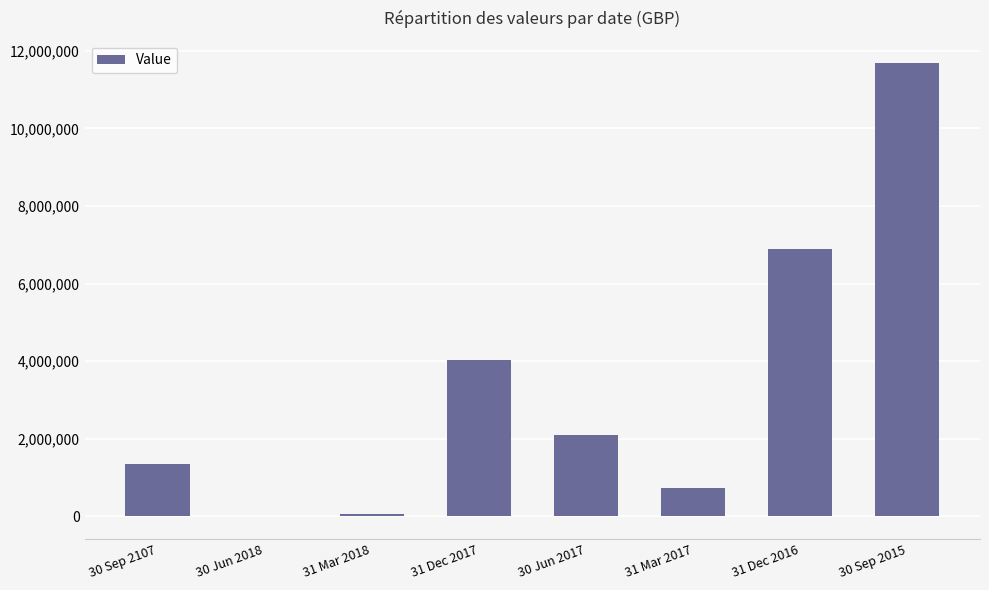

What is the change in value from 30 Jun 2017 to 31 Dec 2016?

+4810957